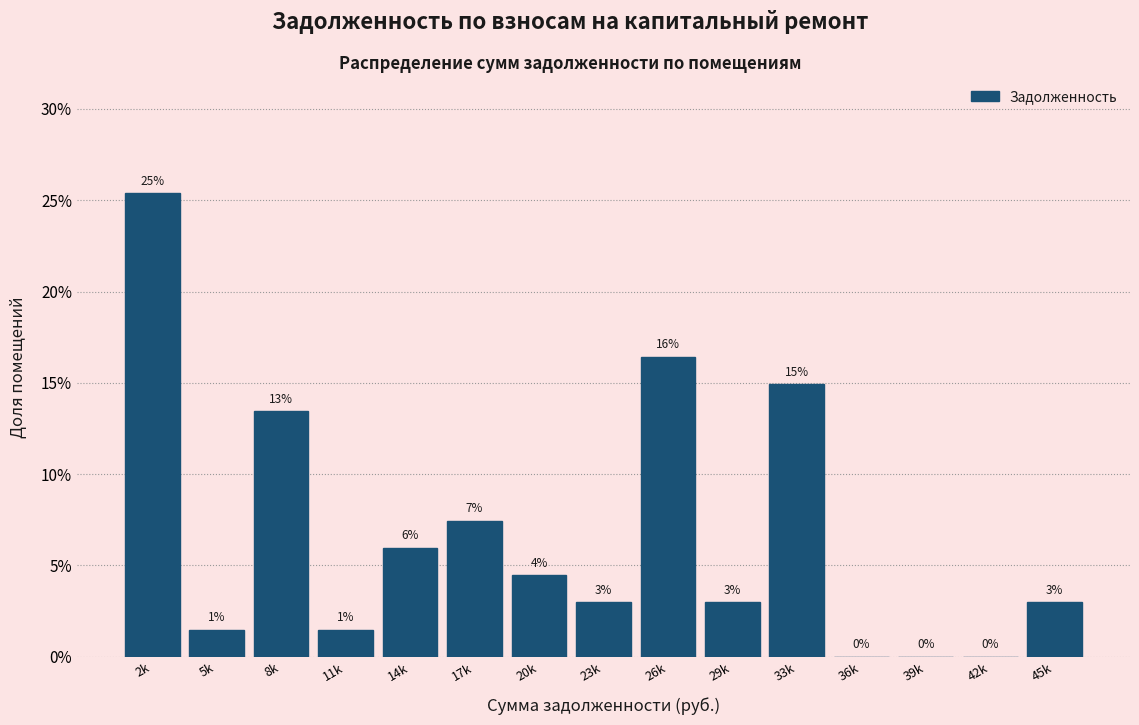

Which label corresponds to the largest value in the chart?

2k